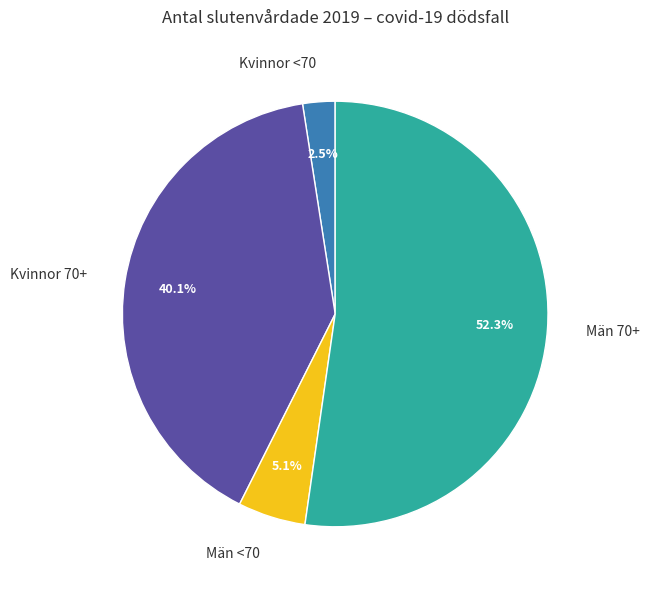

Which category has the biggest portion of the pie?

Män 70+